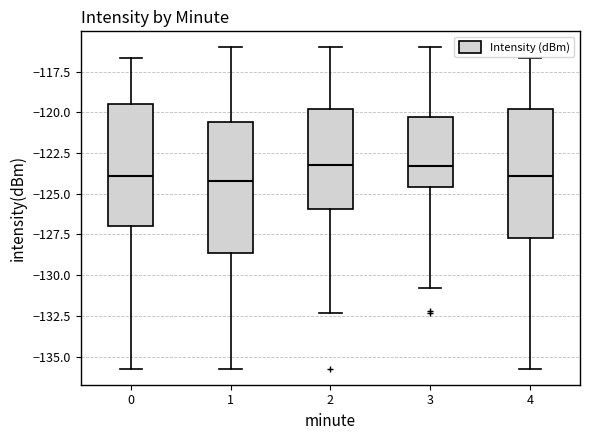

Reading left to right, transcribe this box plot: for each box, give where its median line is, the range the box spans, and where its two whiskers end, as read against the y-axis. The values are not printed on the chart, so give them approximately, as read against the axis.

0: median -124.0, box -127.0 to -119.5, whiskers -135.5 to -116.5
1: median -124.0, box -128.5 to -120.5, whiskers -135.5 to -116.0
2: median -123.0, box -126.0 to -120.0, whiskers -132.5 to -116.0
3: median -123.5, box -124.5 to -120.5, whiskers -131.0 to -116.0
4: median -124.0, box -127.5 to -120.0, whiskers -135.5 to -116.5